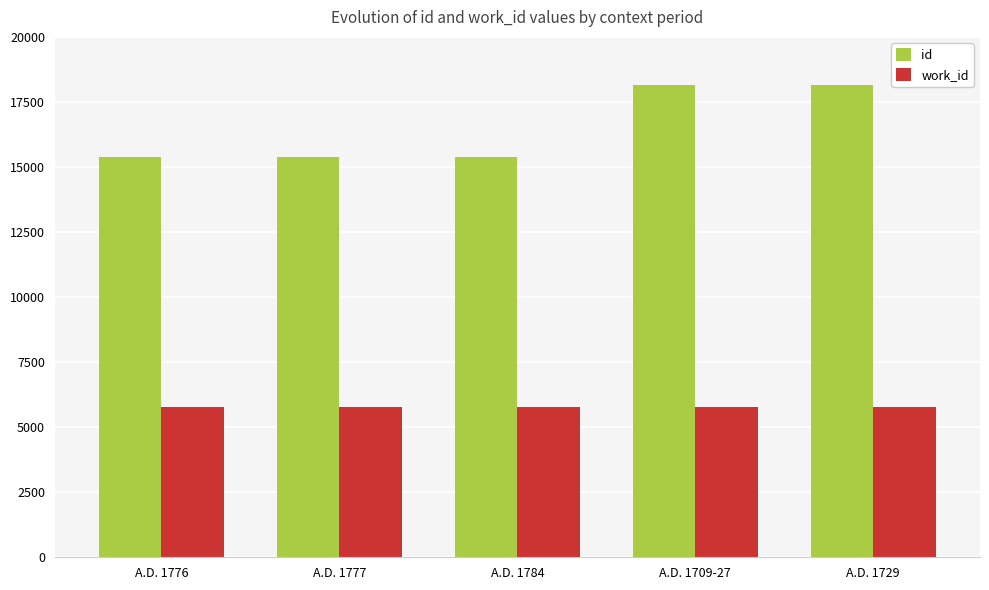

The work_id series shows 1512 at A.D. 1776. True or false?

False